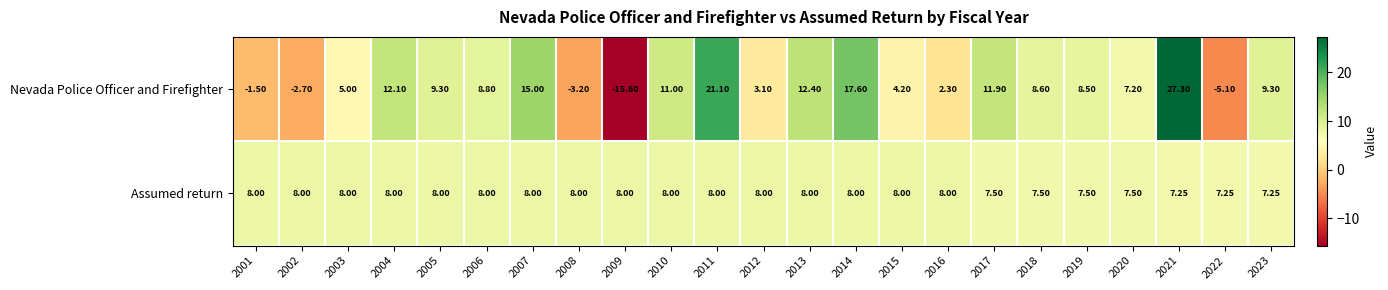

Which series has the widest spread of values?

Nevada Police Officer and Firefighter